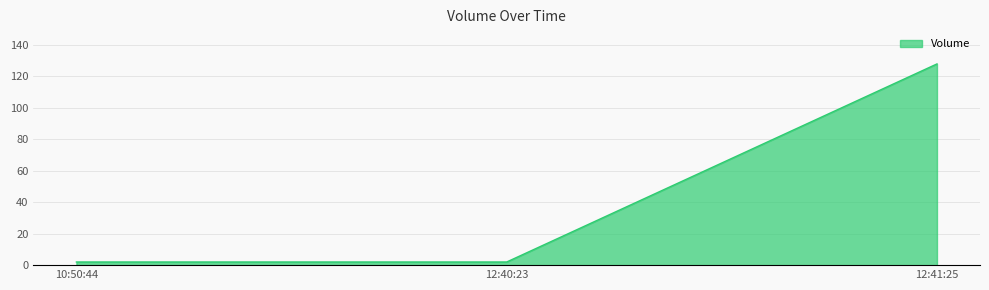

Reading left to right, transcribe all the data shown in this chart.

10:50:44=2	12:40:23=2	12:41:25=128